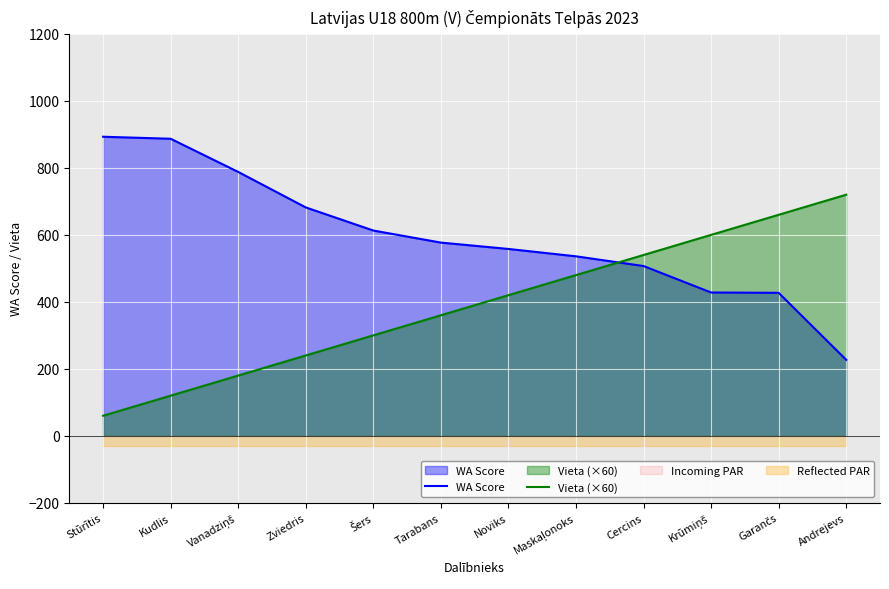

Read the WA Score value at Šers.

613